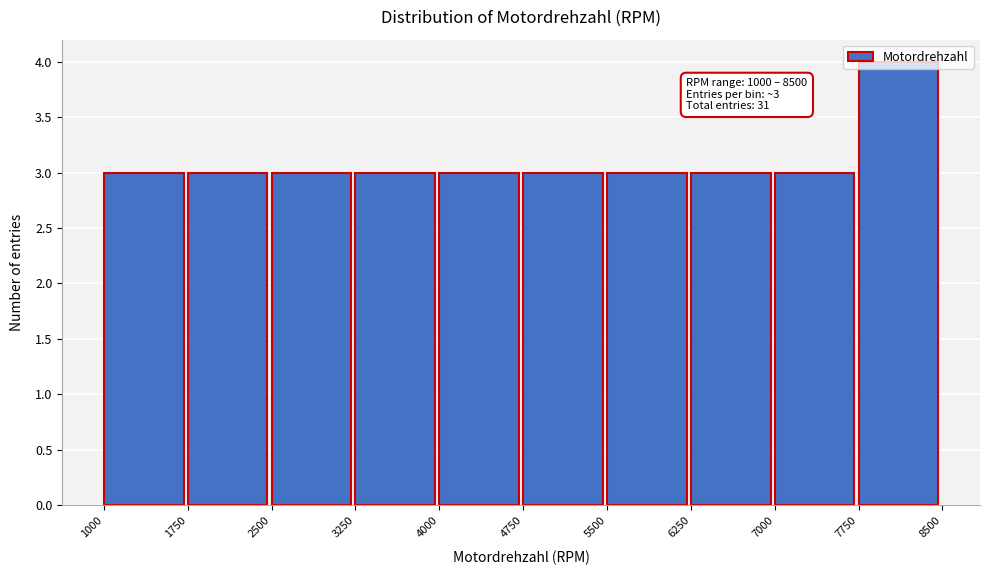

Over which range of the x-axis is the bar tallest?

7750 to 8500